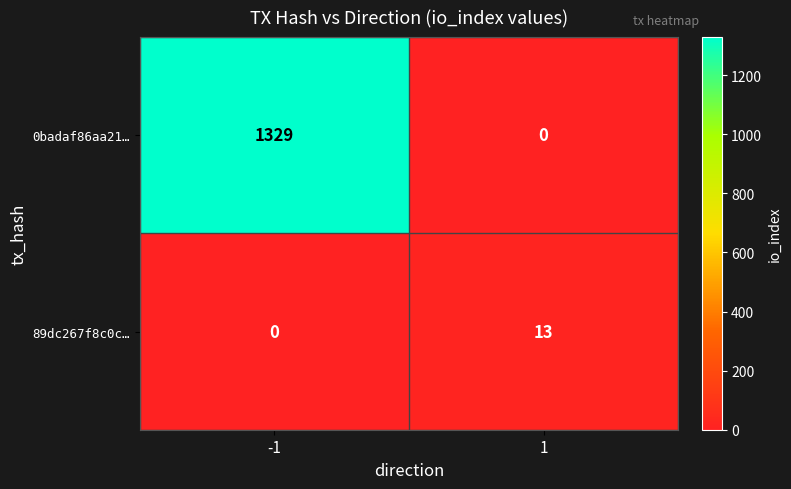

List the series in order of their peak value, highest first.

0badaf86aa21…, 89dc267f8c0c…